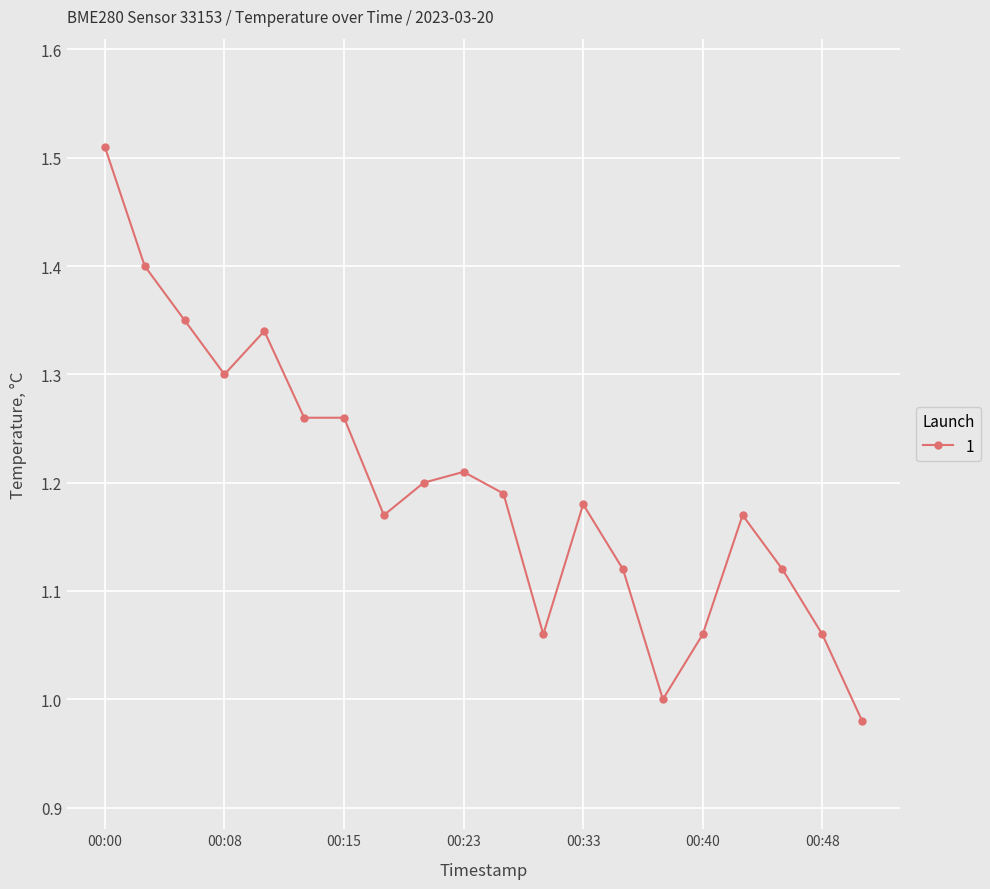

How many categories are shown in the chart?

20